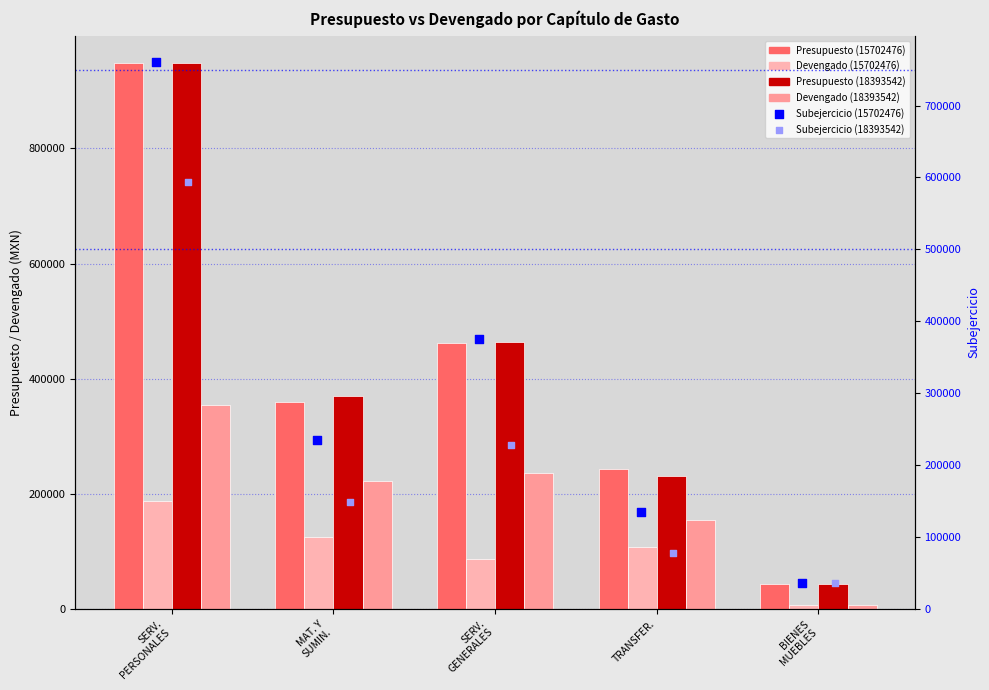

At which category is the sum across all series the highest?

SERV.
PERSONALES